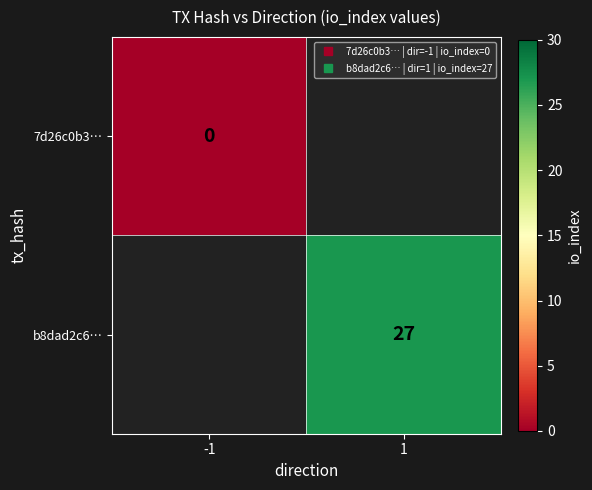

Rank the categories by 7d26c0b3… value from highest to lowest.

-1, 1